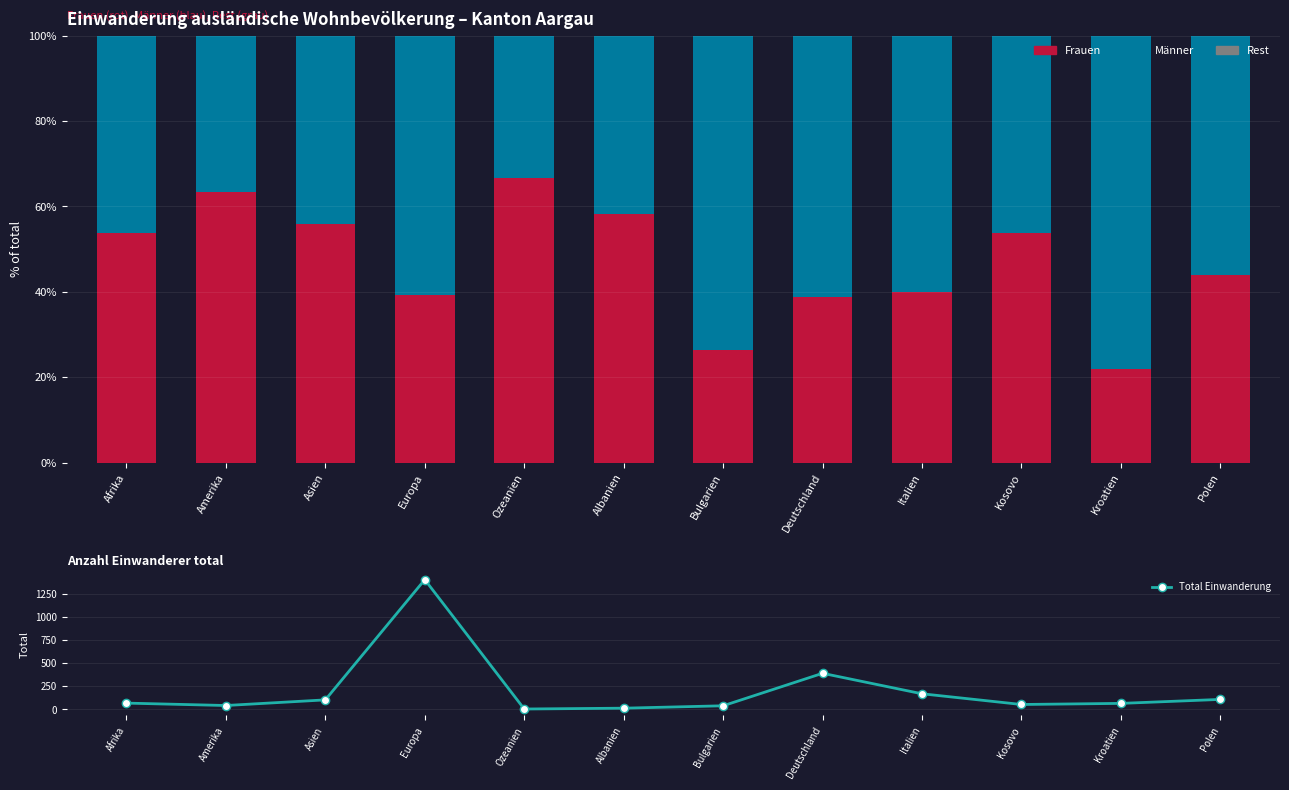

Which series has the widest spread of values?

Total Einwanderung